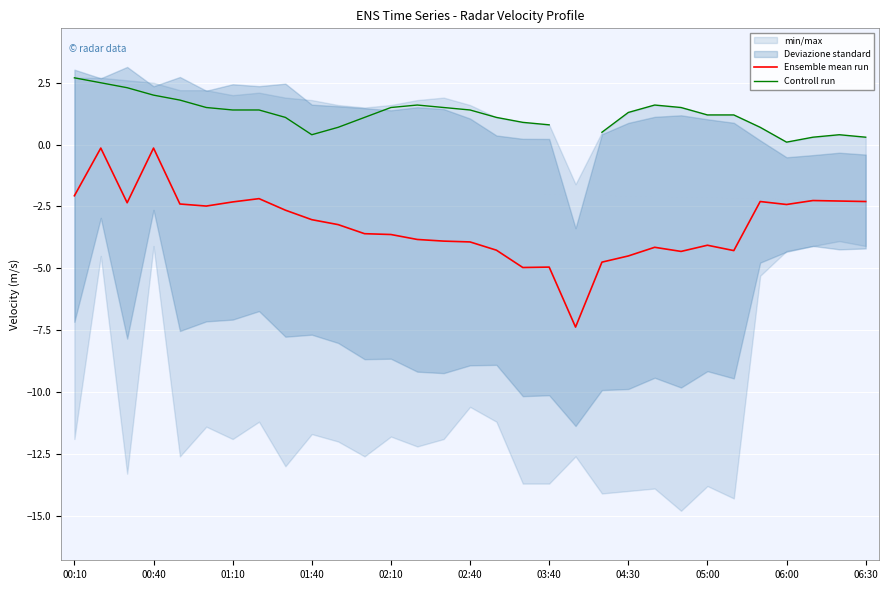

What is the total value across all series at 00:10?

0.6